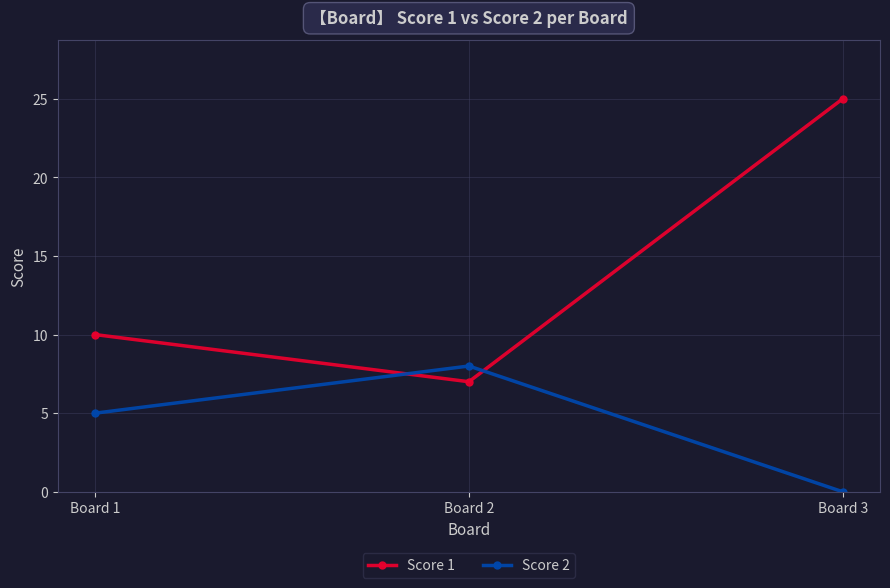

What is the difference between the maximum and minimum values in the Score 1 series?

18